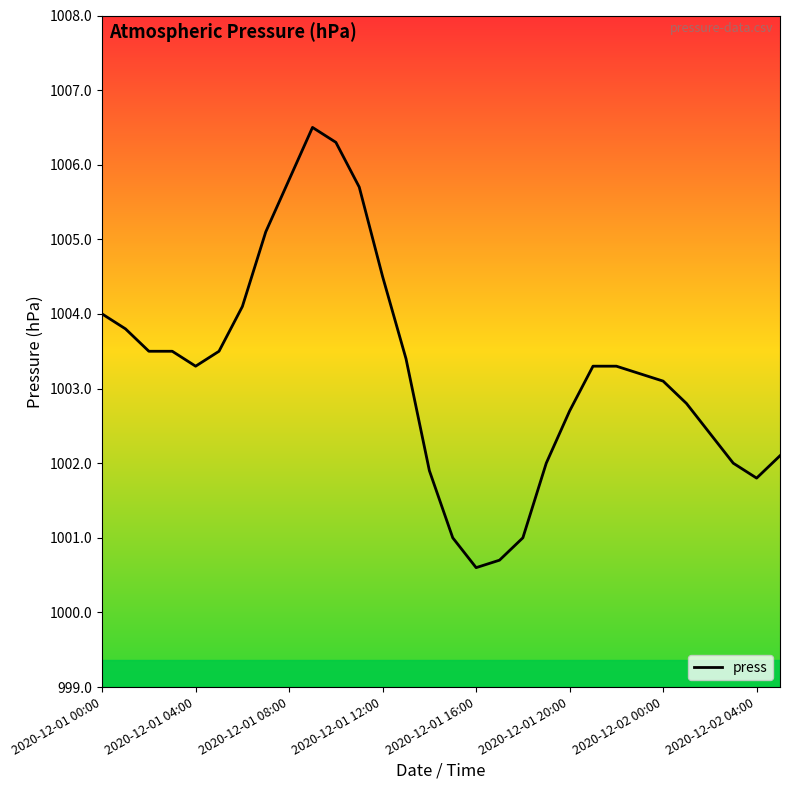

What is the greatest value displayed?

1006.5